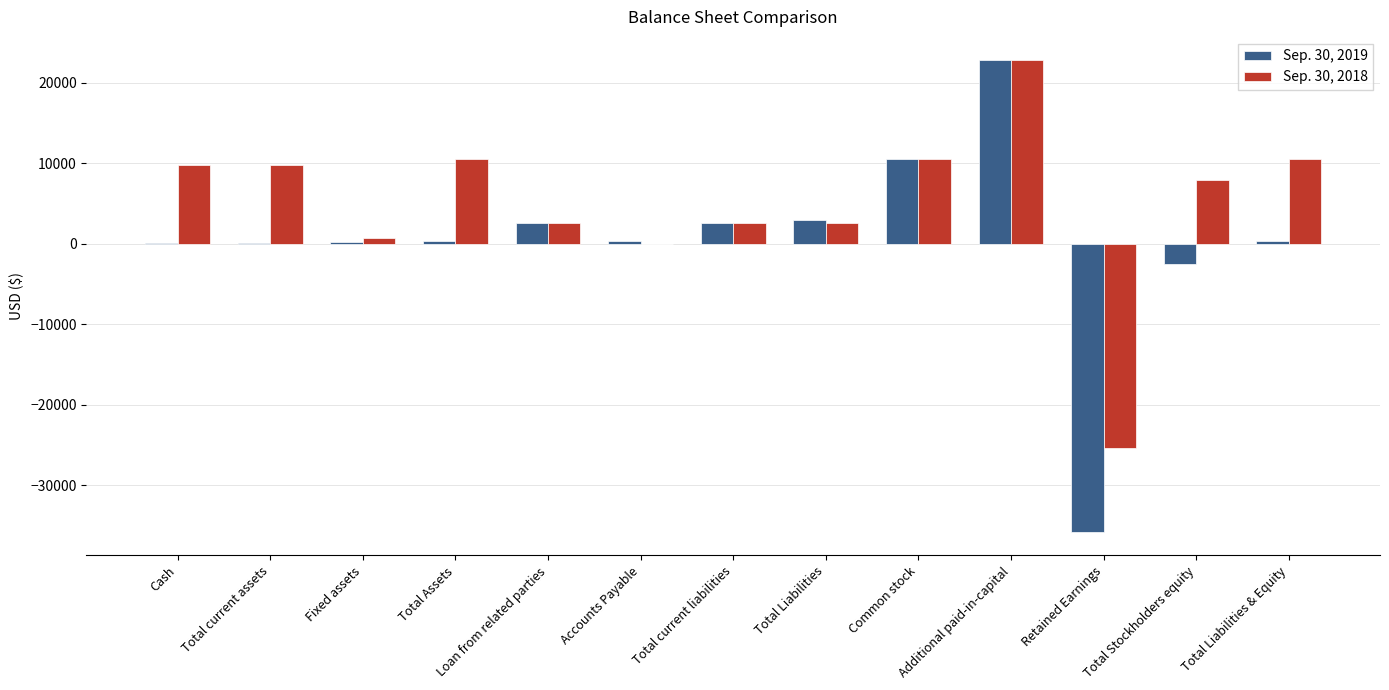

True or false: Sep. 30, 2018 has a value of 10570 at Total Liabilities & Equity.

True